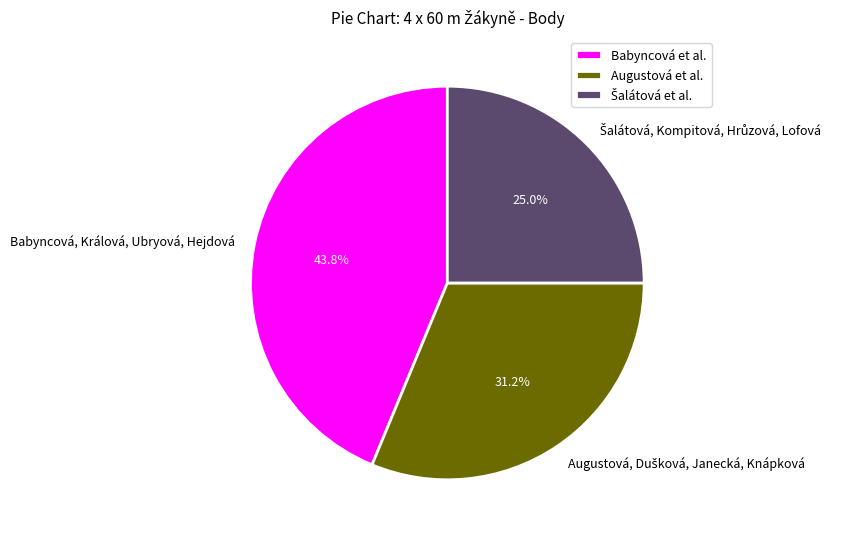

Does any single category account for the majority?

No